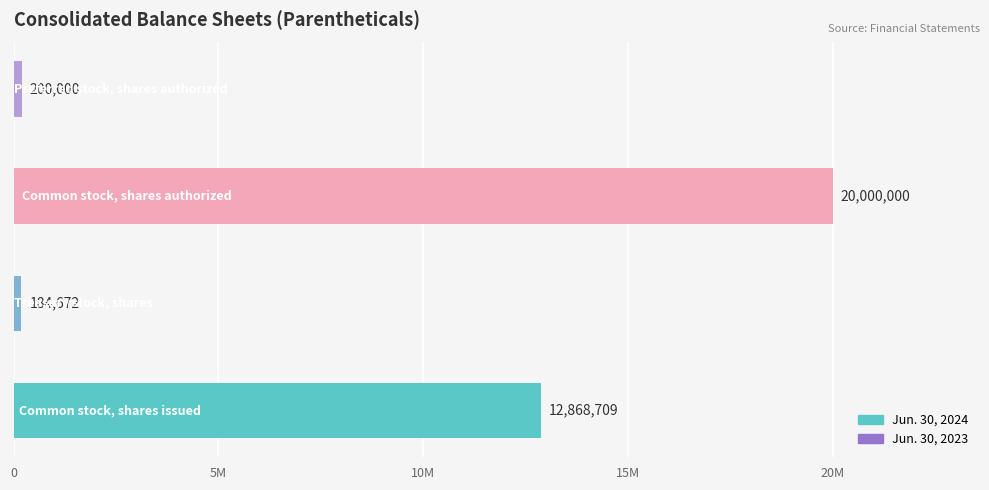

Between Common stock, shares issued and Treasury stock, shares, which series saw the biggest shift?

Jun. 30, 2024